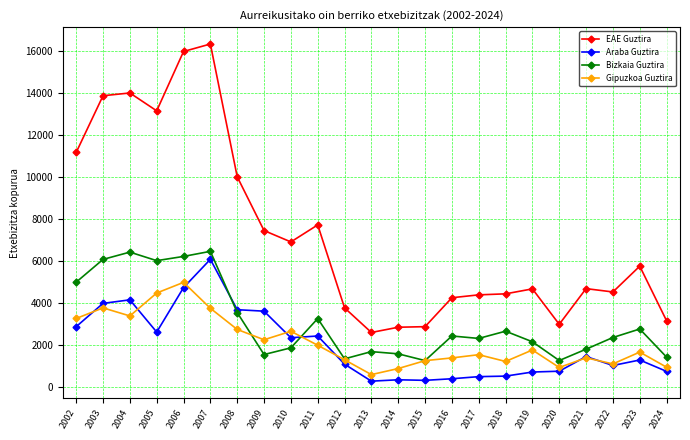

The value of Gipuzkoa Guztira at 2022 is 1120. True or false?

True